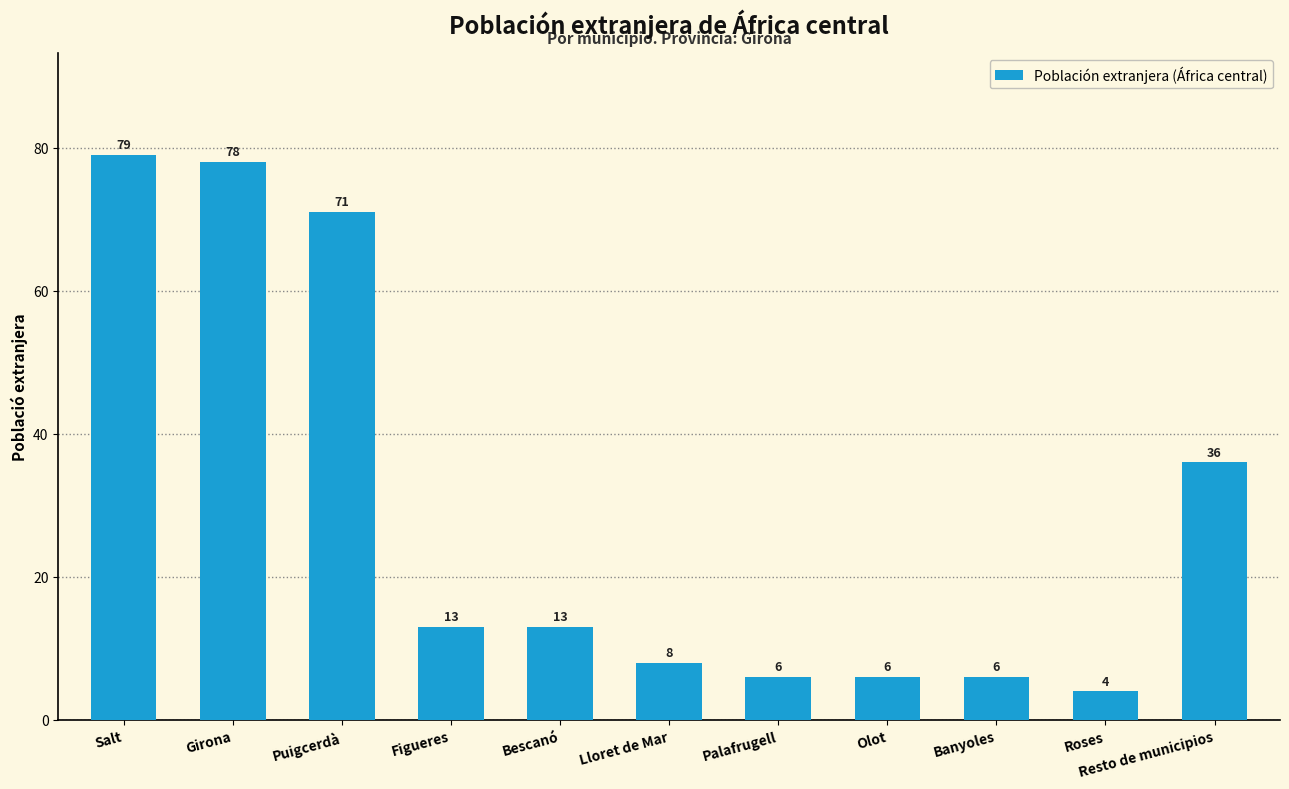

The chart shows a value of 120 at Puigcerdà. True or false?

False